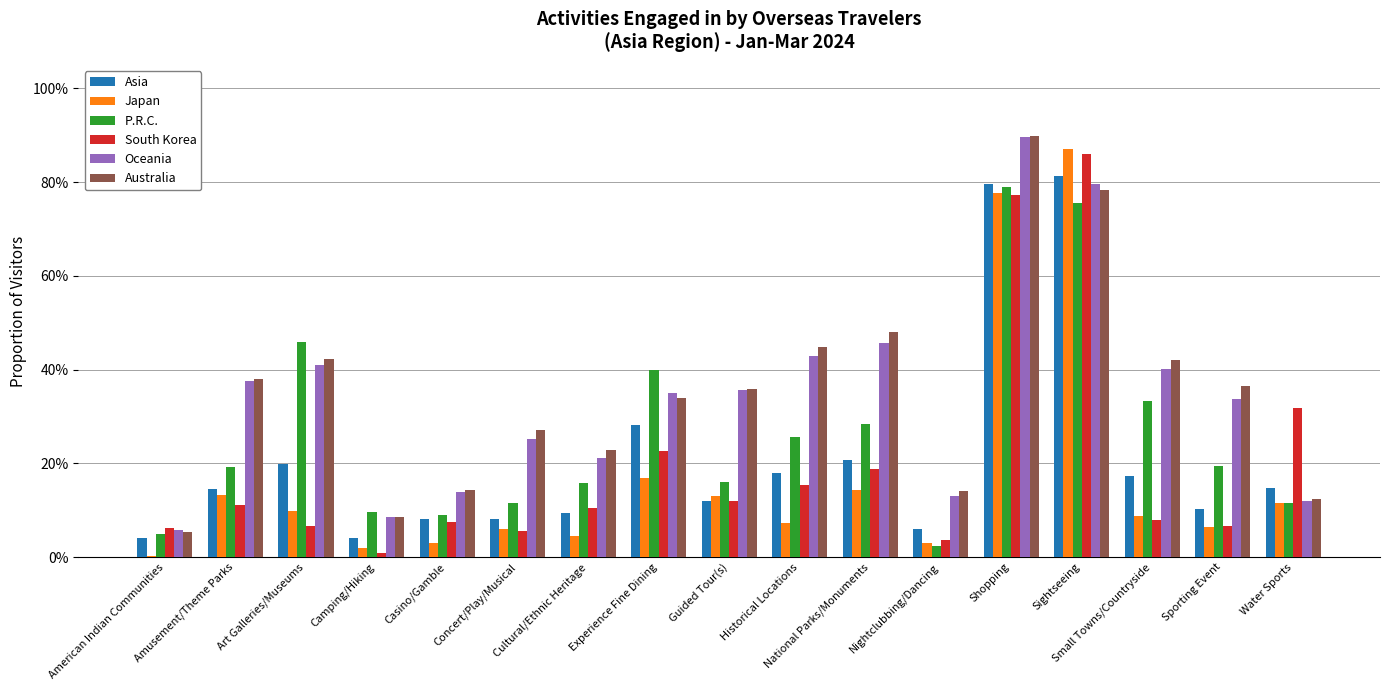

What are all the series names shown in the legend?

Asia, Japan, P.R.C., South Korea, Oceania, Australia